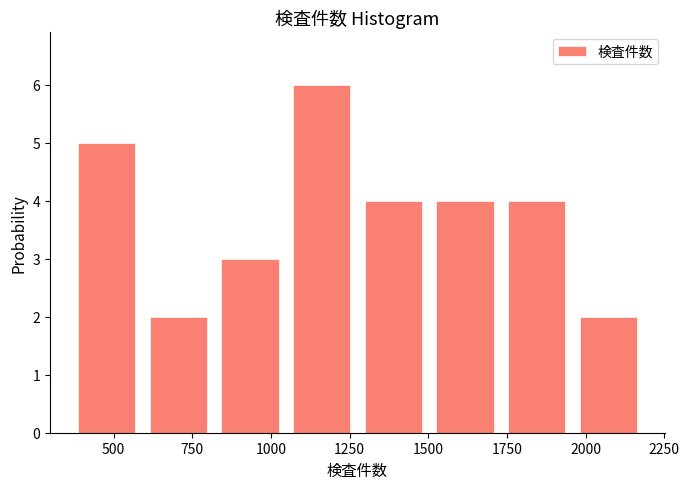

Which range on the x-axis has the tallest bar?

1050 to 1300